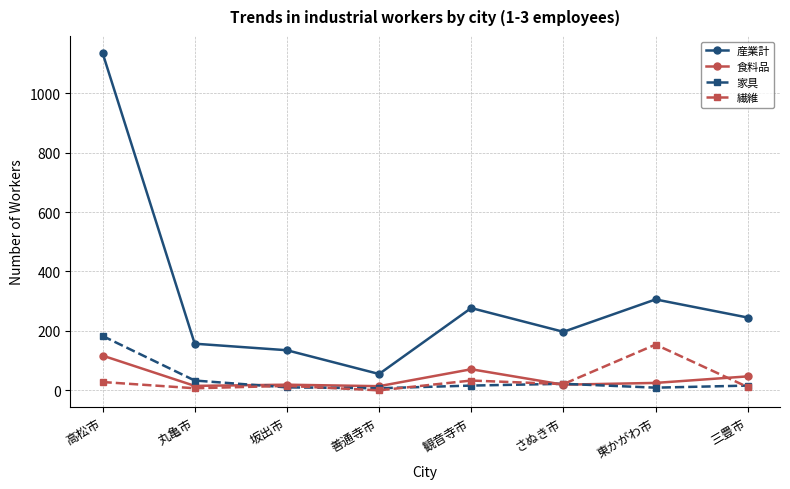

Which series has the largest total across all categories?

産業計